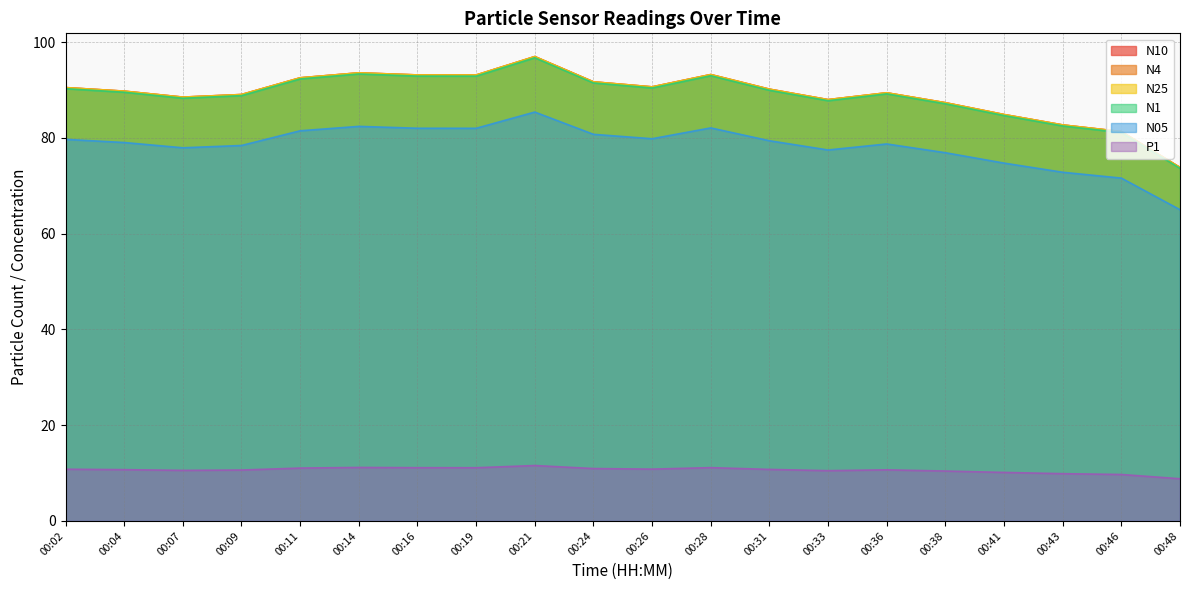

True or false: N05 and P1 cross at least once.

False